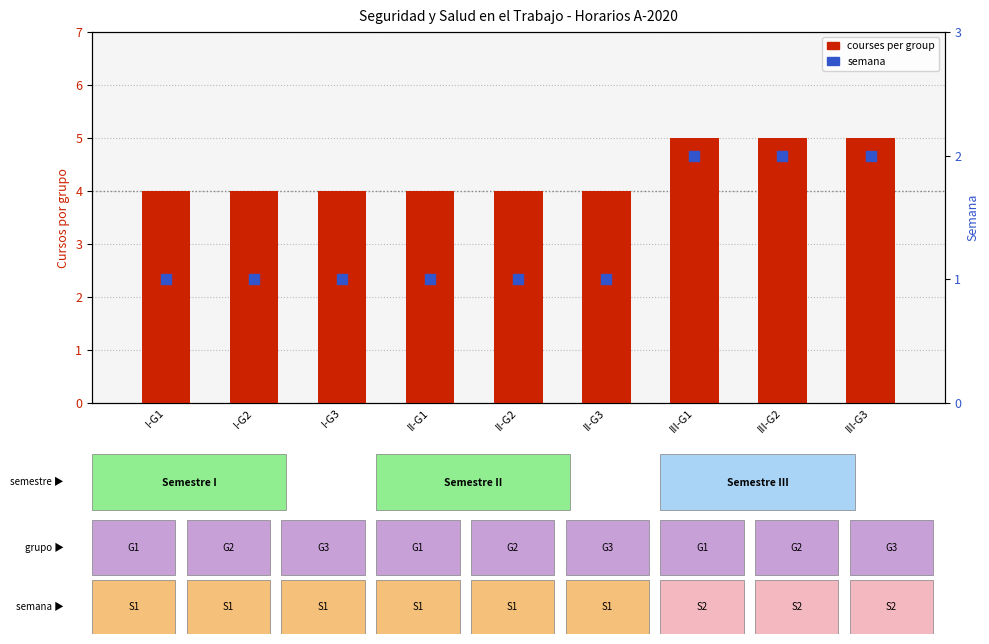

Which series reaches the maximum Y coordinate?

courses per group